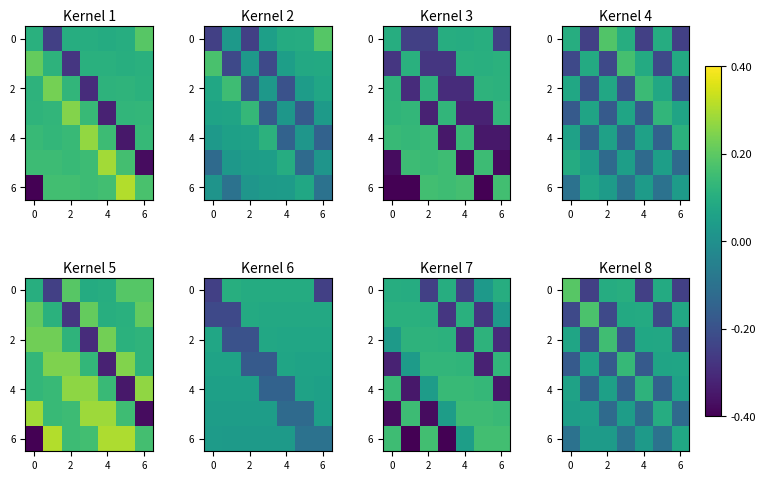

How many data points in 4 are above 0?

4